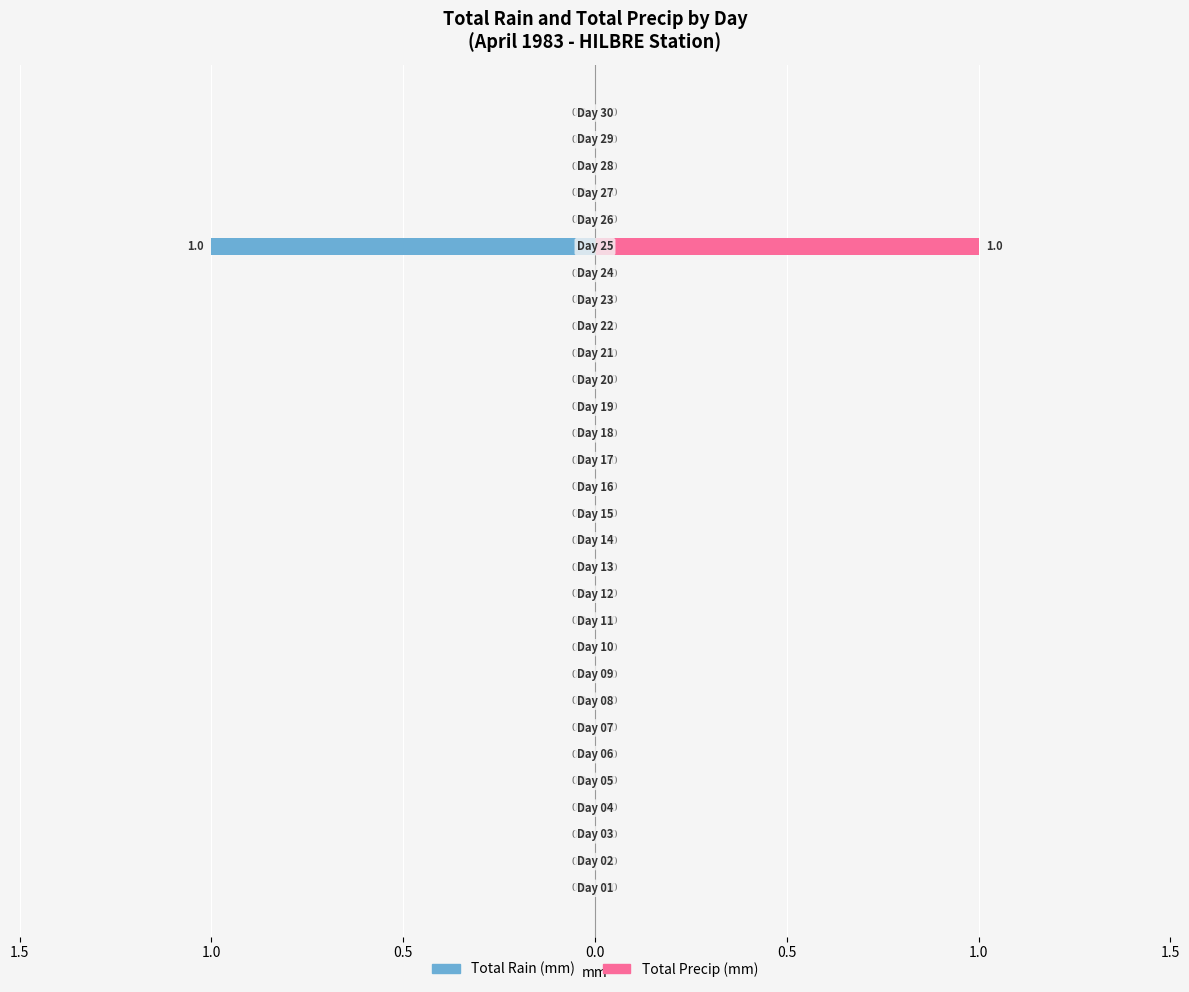

How many data points in Total Precip (mm) are above 0?

1